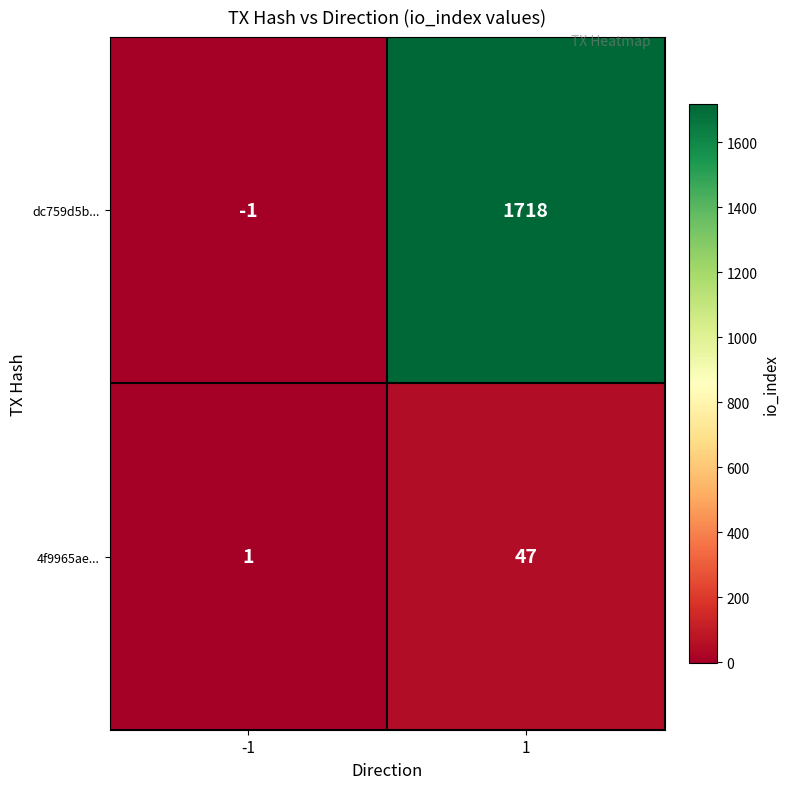

Which series has the largest total across all categories?

dc759d5b...